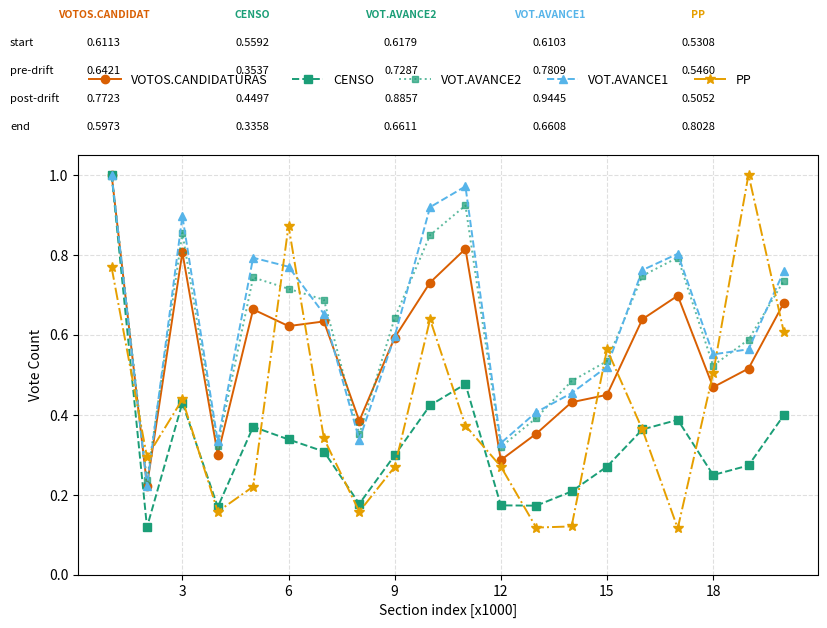

At how many categories does at least one series exceed 0?

20